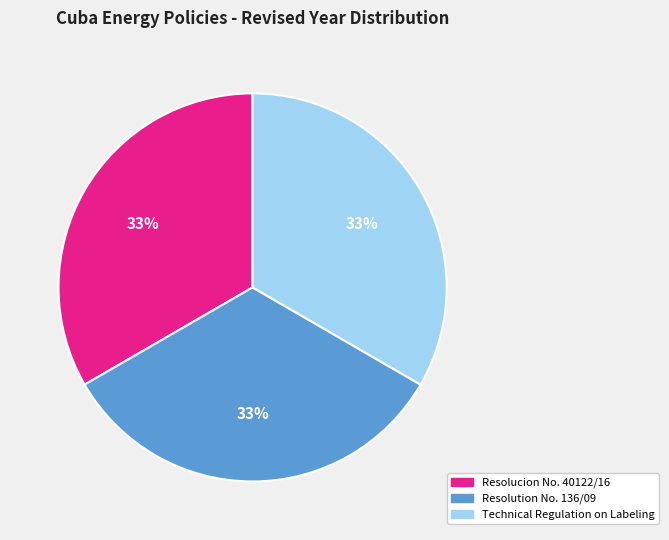

To the nearest percent, what percentage of the pie is Technical Regulation on Labeling?

33%